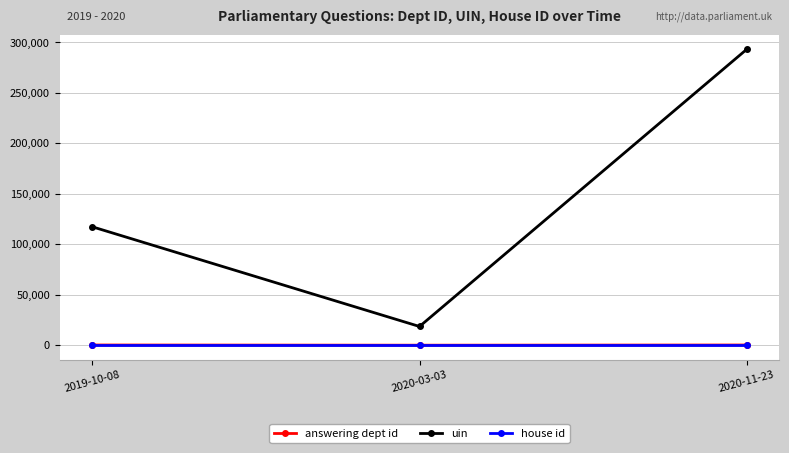

How many distinct data groups are displayed?

3